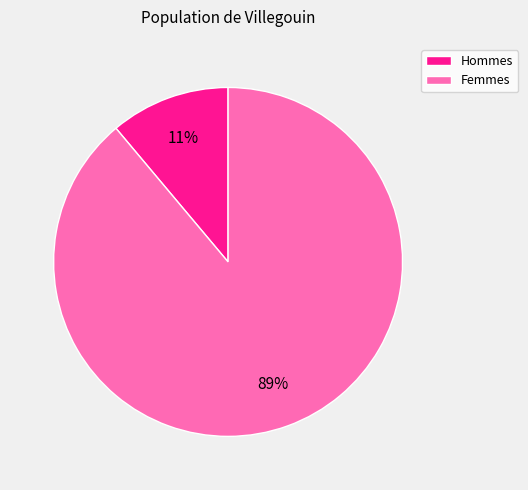

To the nearest percent, what is the difference between the largest and smallest slice percentages?

78%